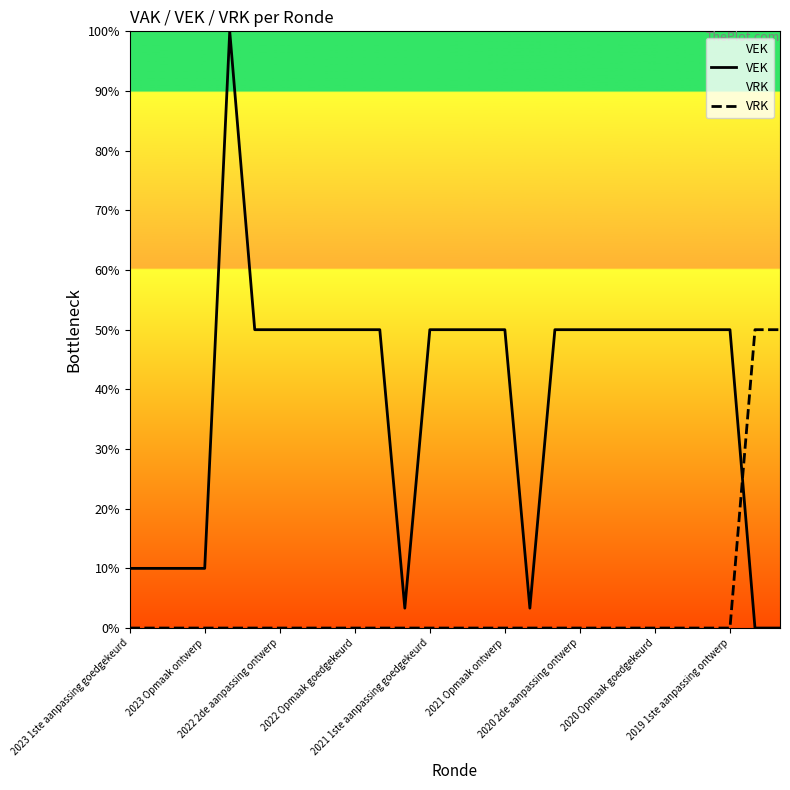

How many times do VRK and VEK cross each other?

1